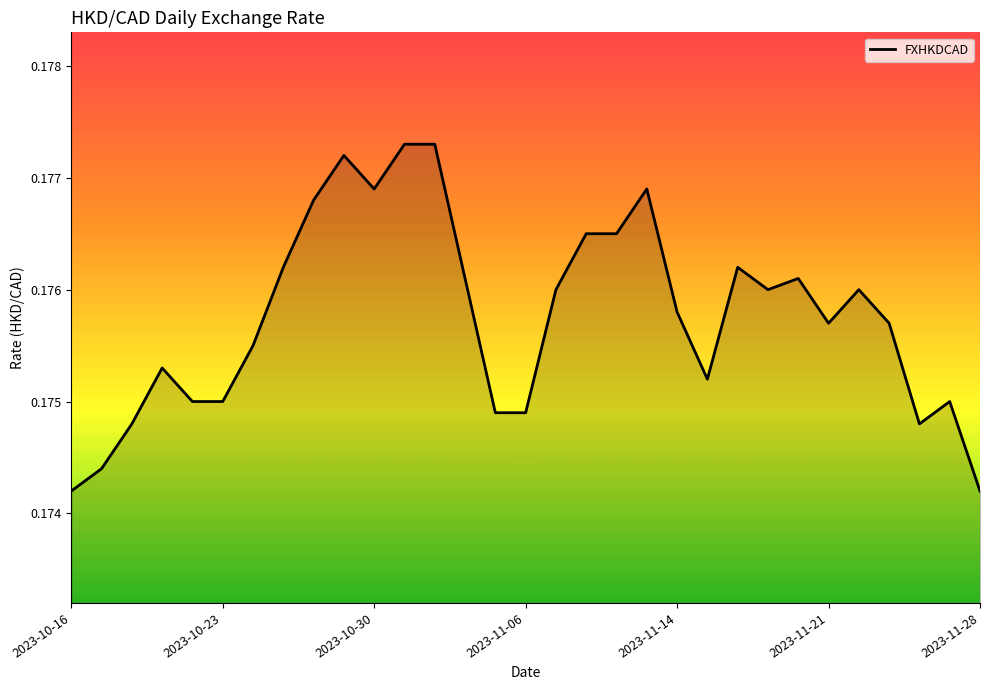

True or false: the data has more than 2 interior local peaks.

True